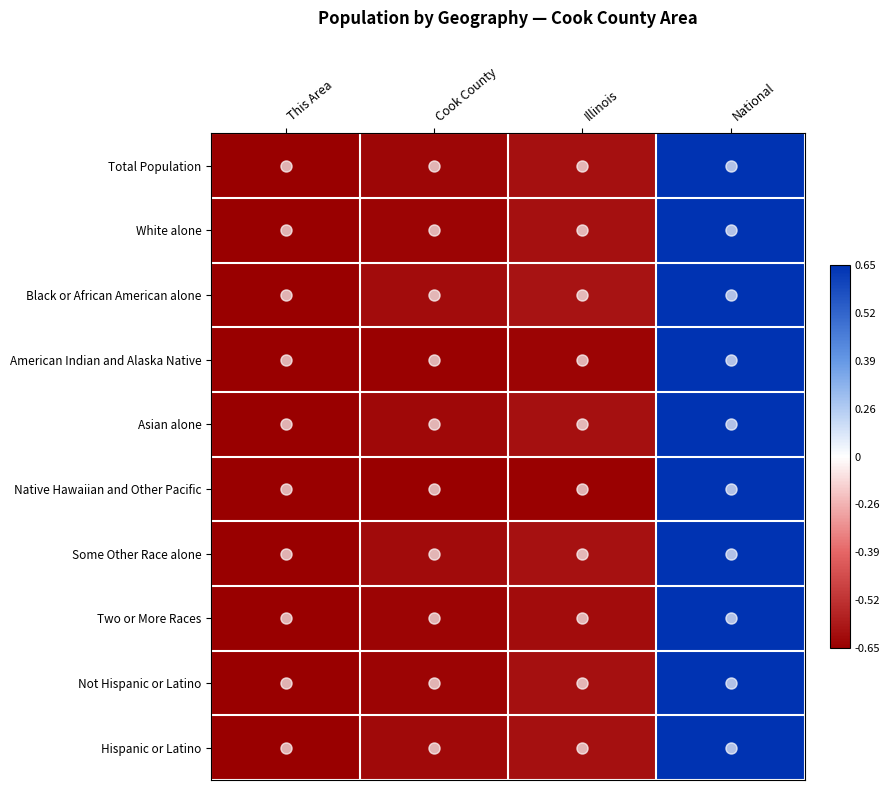

Reading left to right, list all the values displayed in this chart.

Total Population: This Area=-1.0	Cook County=-1.0	Illinois=-0.9	National=1.0
White alone: This Area=-1.0	Cook County=-1.0	Illinois=-0.9	National=1.0
Black or African American alone: This Area=-1.0	Cook County=-0.9	Illinois=-0.9	National=1.0
American Indian and Alaska Native: This Area=-1.0	Cook County=-1.0	Illinois=-1.0	National=1.0
Asian alone: This Area=-1.0	Cook County=-1.0	Illinois=-0.9	National=1.0
Native Hawaiian and Other Pacific: This Area=-1.0	Cook County=-1.0	Illinois=-1.0	National=1.0
Some Other Race alone: This Area=-1.0	Cook County=-0.9	Illinois=-0.9	National=1.0
Two or More Races: This Area=-1.0	Cook County=-1.0	Illinois=-0.9	National=1.0
Not Hispanic or Latino: This Area=-1.0	Cook County=-1.0	Illinois=-0.9	National=1.0
Hispanic or Latino: This Area=-1.0	Cook County=-1.0	Illinois=-0.9	National=1.0